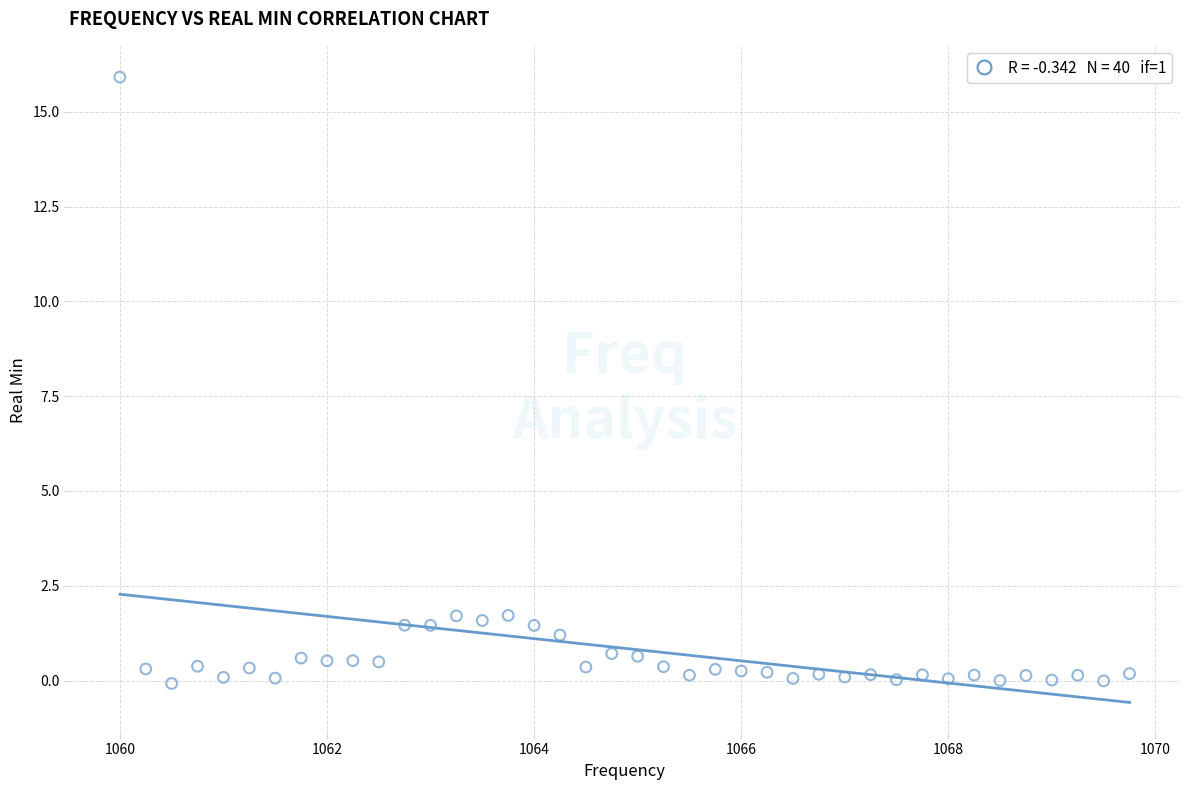

What is the range of X values (max minus min)?

9.8